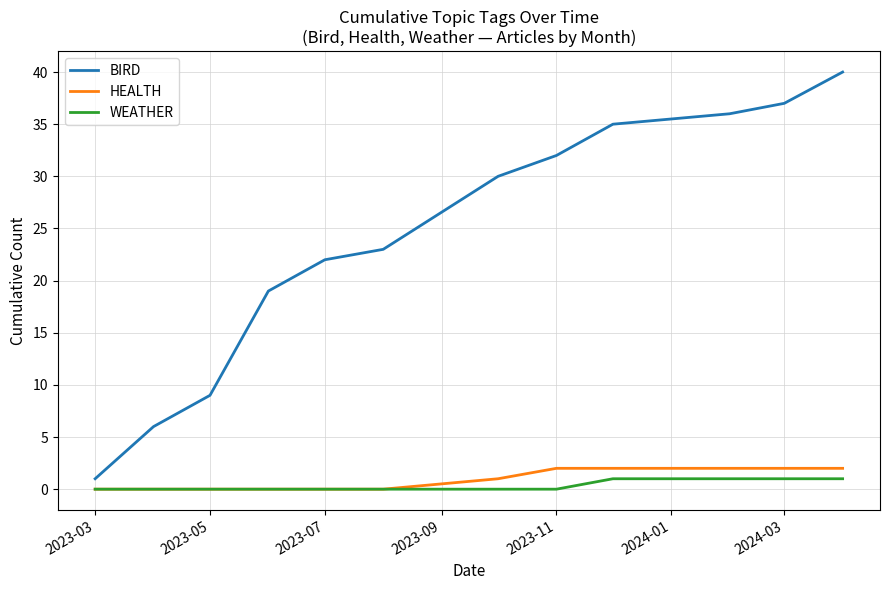

Which series has the widest spread of values?

BIRD